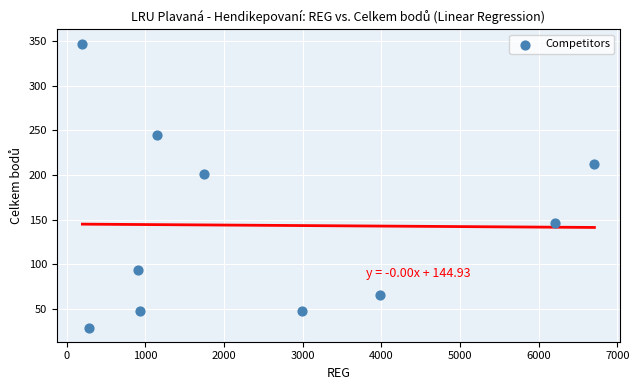

What Y value in the scatter plot is closest to 188?

201